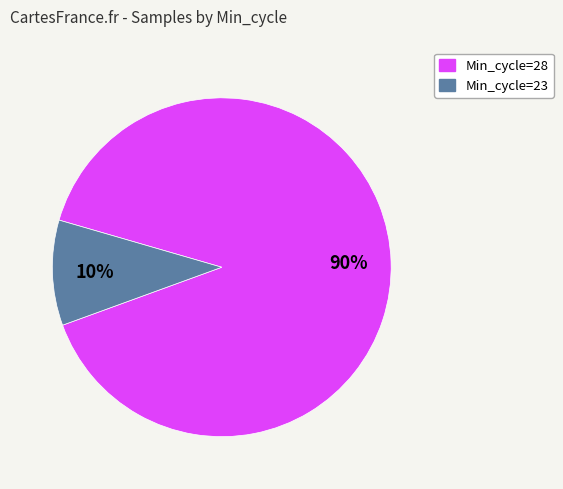

Is there any slice that represents more than half of the pie?

Yes